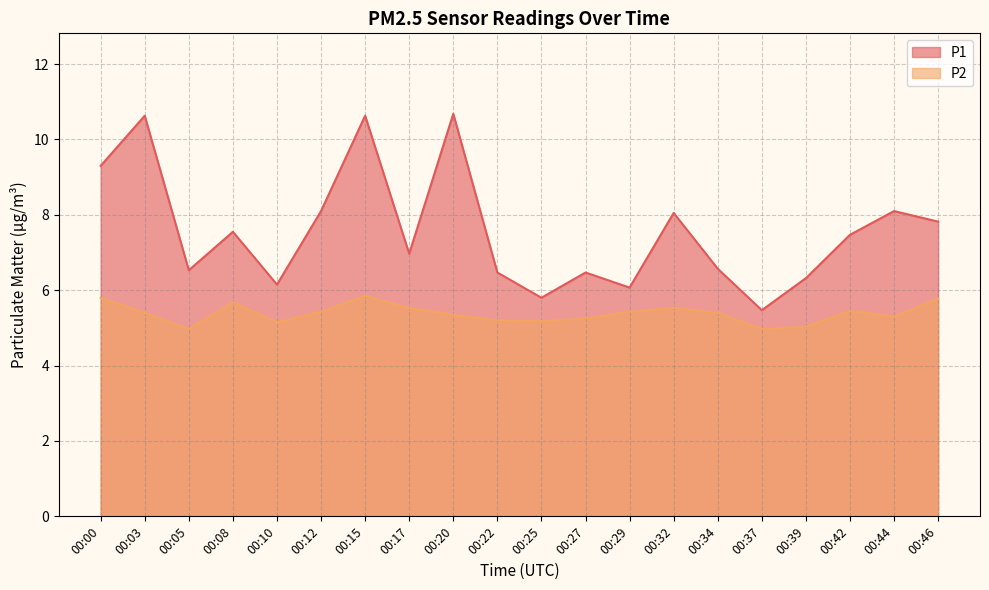

How many lines are shown in the chart?

2